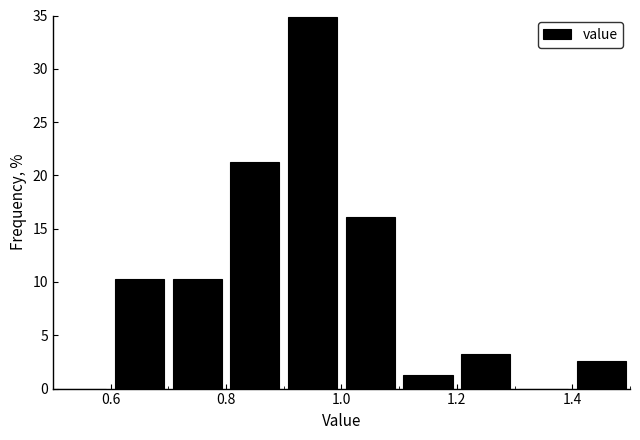

Reading left to right, list every bar in this chart as the range it spans on the x-axis followed by its height. The values are not printed on the chart, so give them approximately, as read against the axis.

0.5 to 0.6: 0
0.6 to 0.7: 10.5
0.7 to 0.8: 10.5
0.8 to 0.9: 21.5
0.9 to 1.0: 35.0
1.0 to 1.1: 16.0
1.1 to 1.2: 1.5
1.2 to 1.3: 3.0
1.3 to 1.4: 0
1.4 to 1.5: 2.5